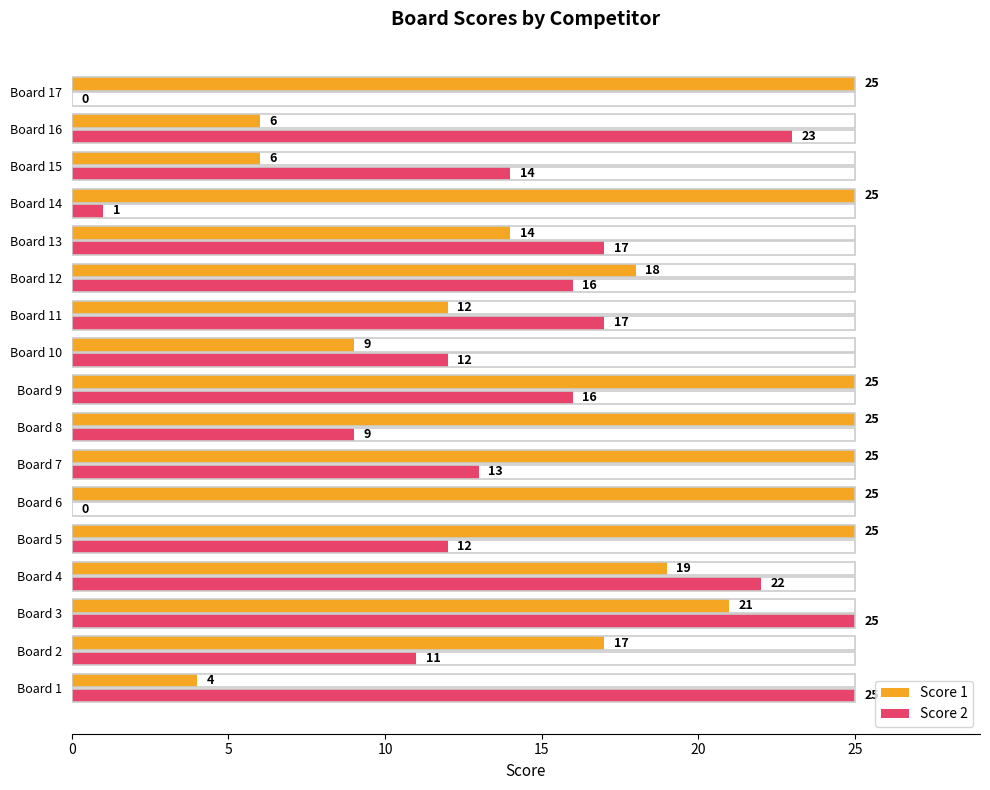

What is the greatest value displayed?

25